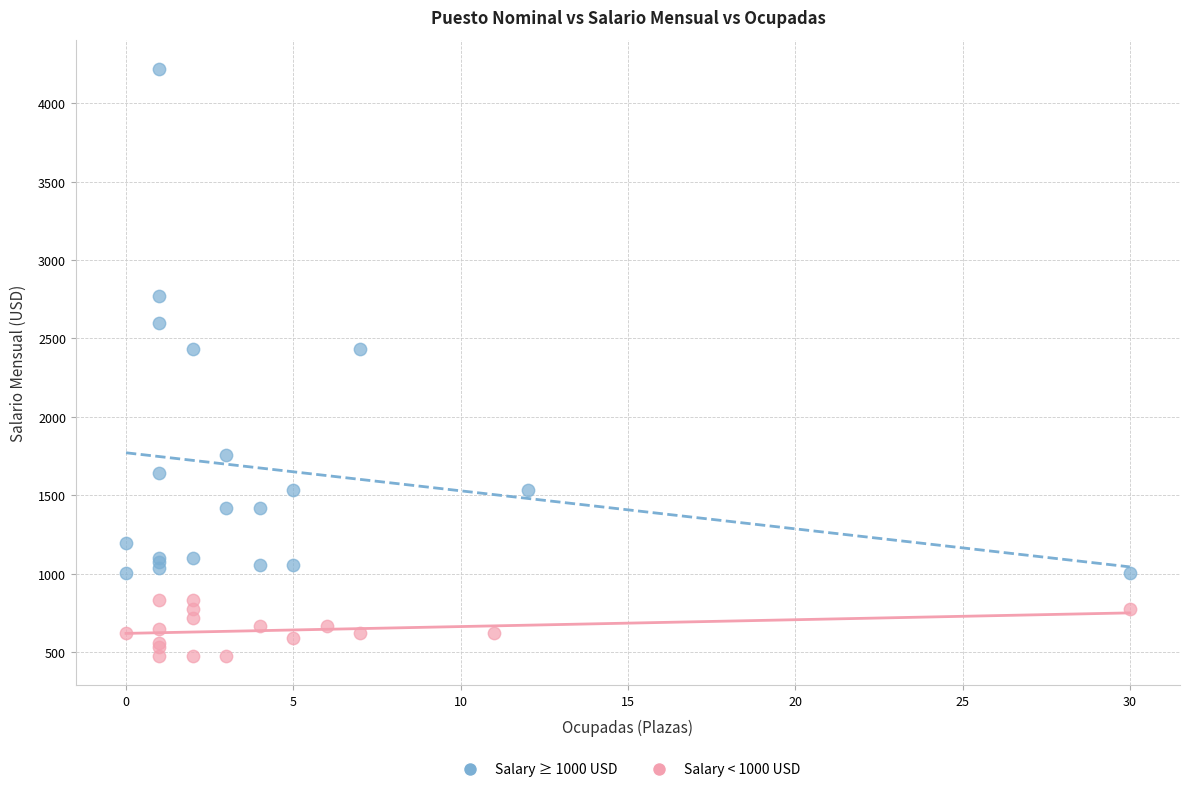

Which series has the widest spread of Y values?

Salary ≥ 1000 USD